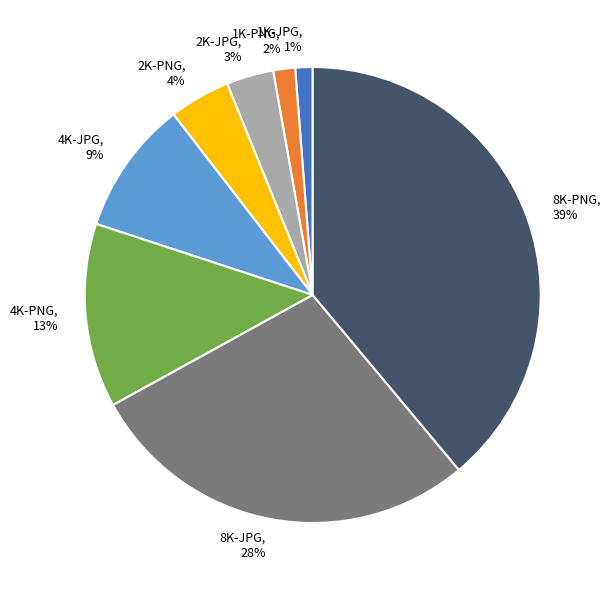

The 1K-PNG slice represents 2% of the pie. True or false?

True